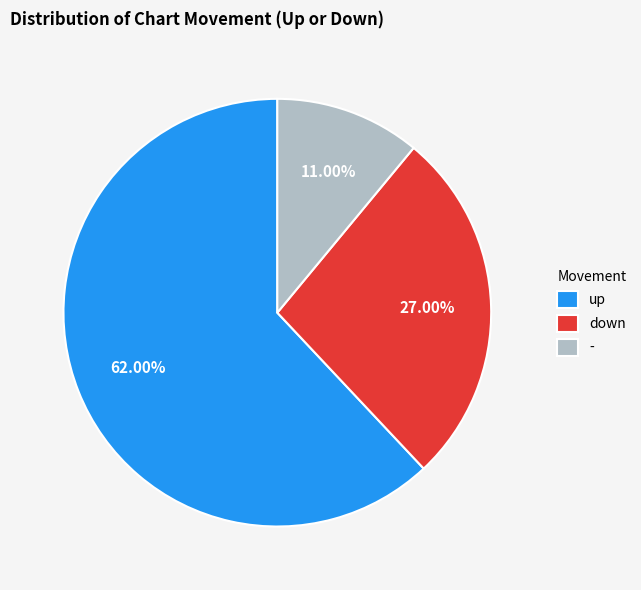

To the nearest percent, what is the average slice percentage?

33%